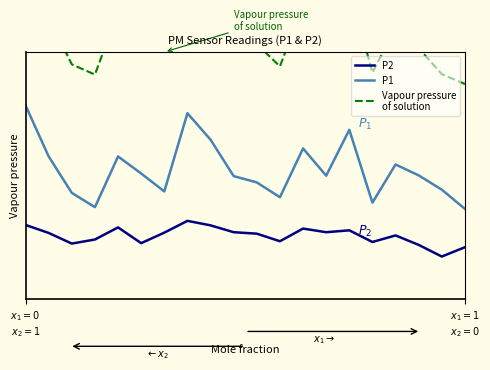

Rank the series by their average value, from lowest to highest.

P2, P1, Vapour pressure
of solution